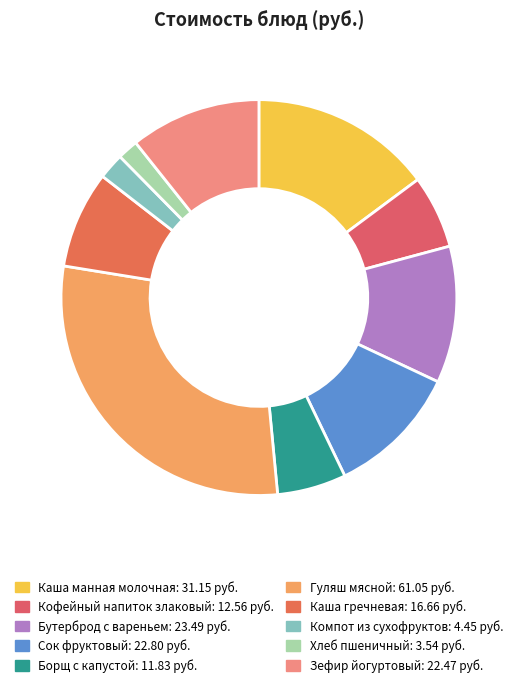

Is Сок фруктовый the majority of the pie?

No